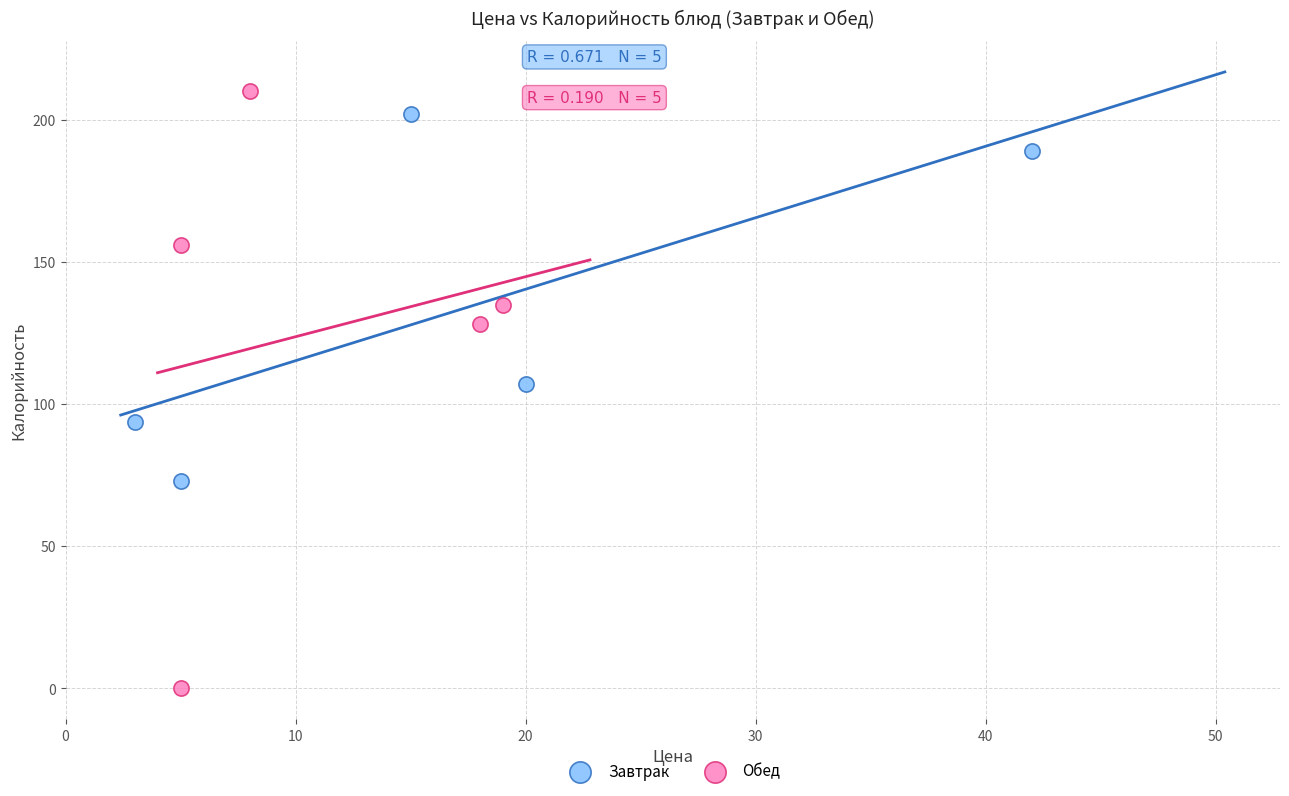

Which series reaches the minimum Y coordinate?

Обед